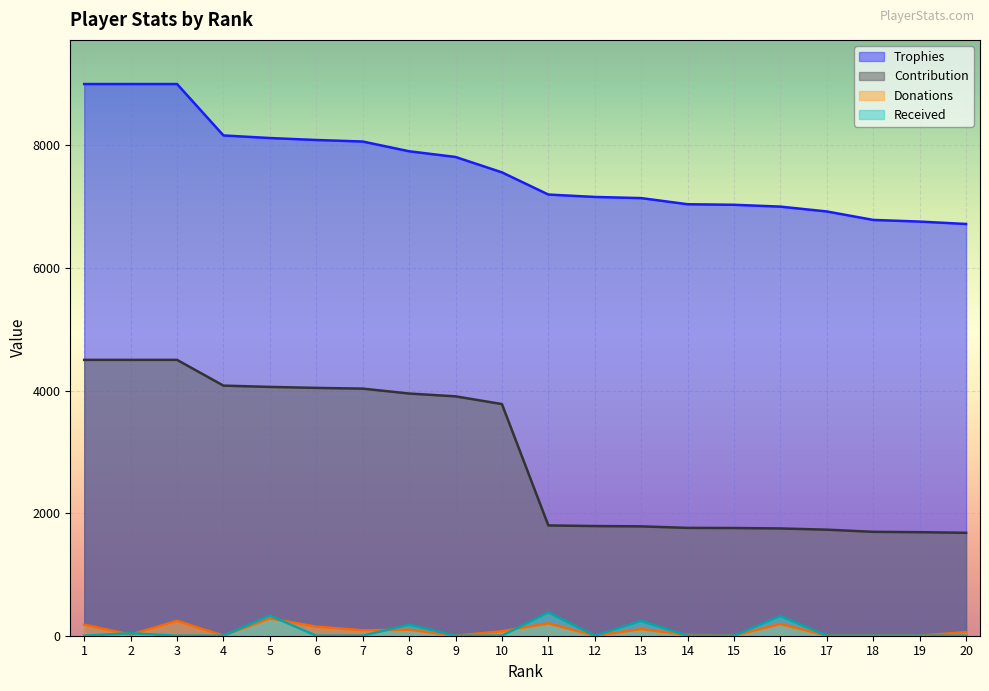

True or false: Received and Contribution intersect in this chart.

False